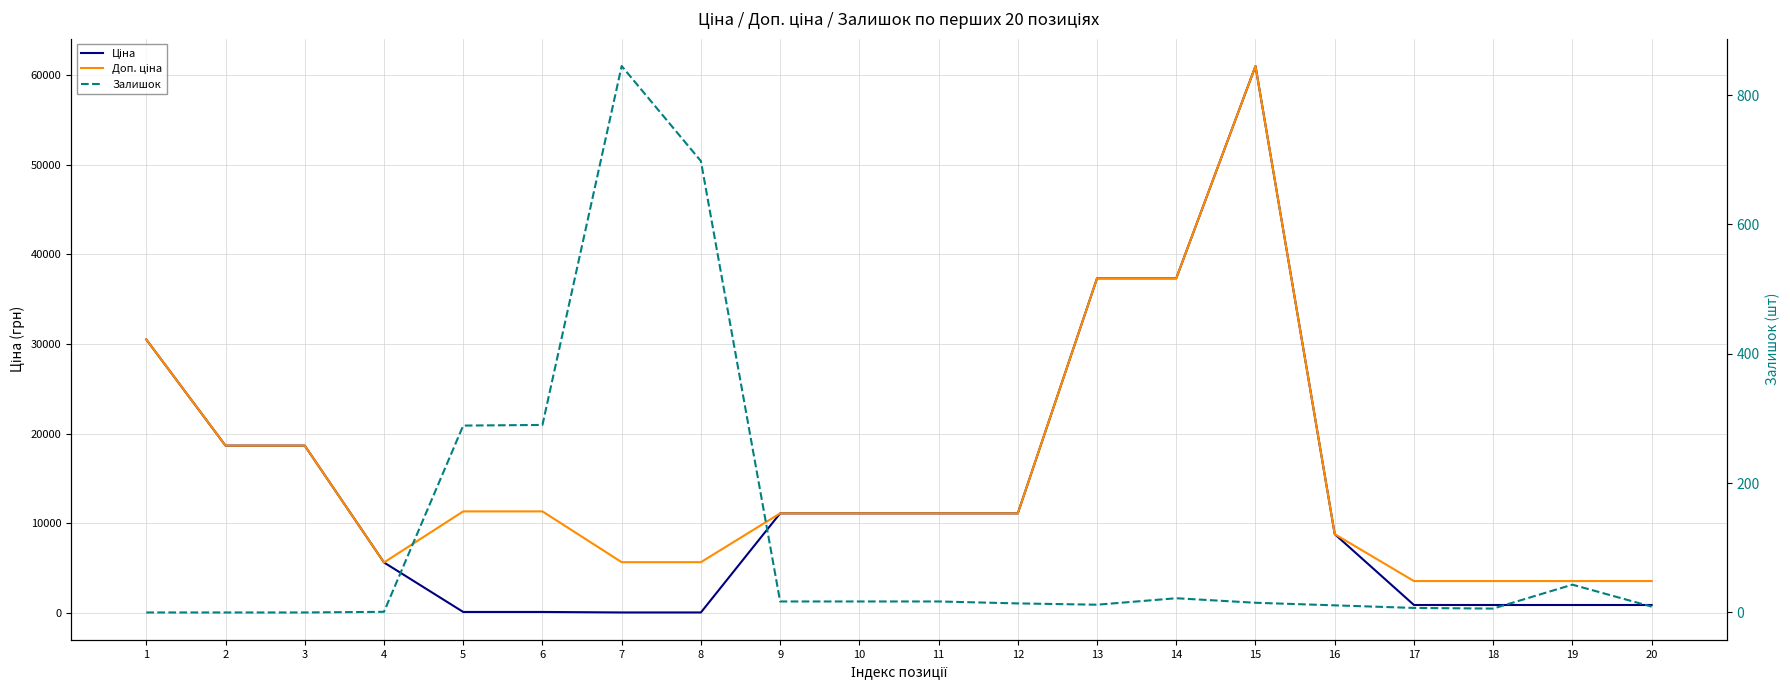

What is the value of the Доп. ціна point at the 14th from the left?

37343.0